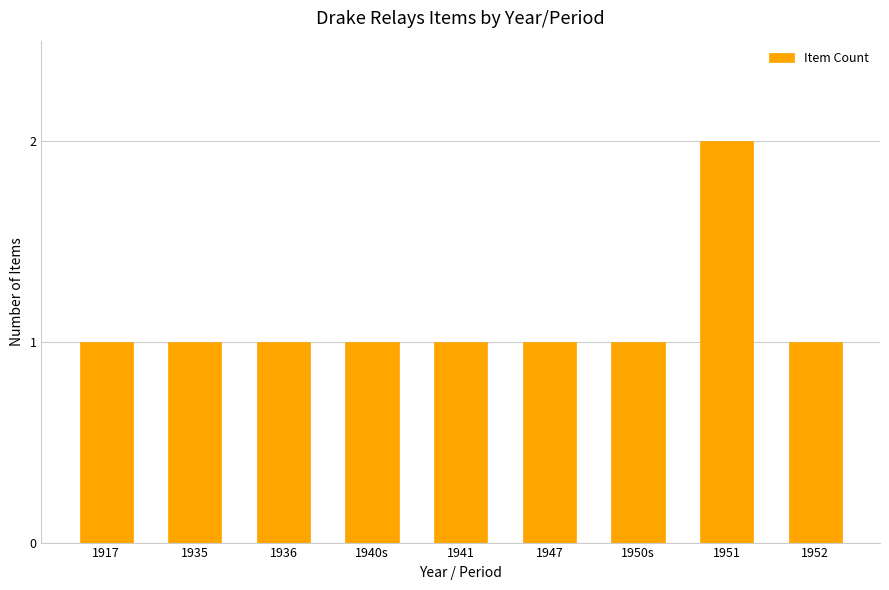

What is the sum of the values at 1947 and 1950s?

2